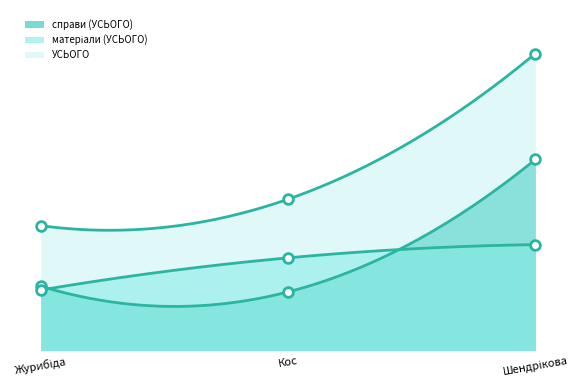

Rank the series by their average value, from highest to lowest.

УСЬОГО, справи (УСЬОГО), матеріали (УСЬОГО)